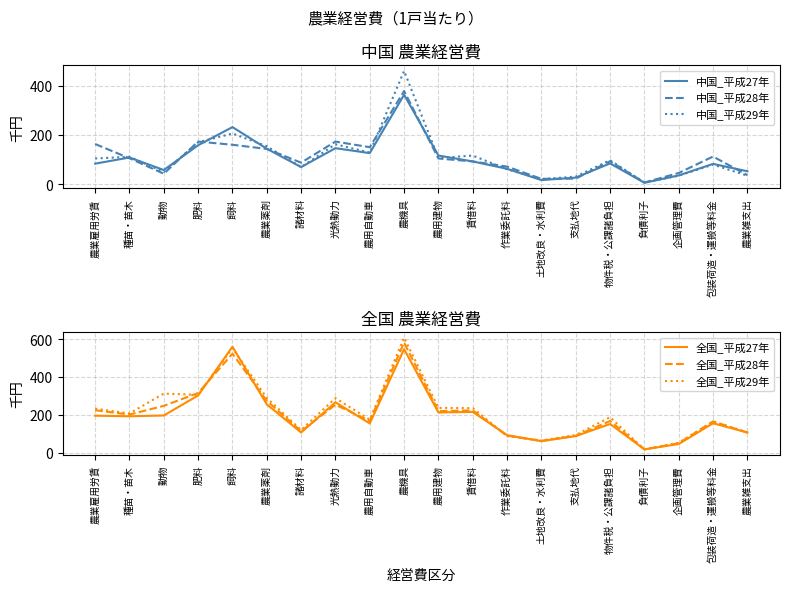

How many values in the 中国_平成28年 series exceed 104?

9